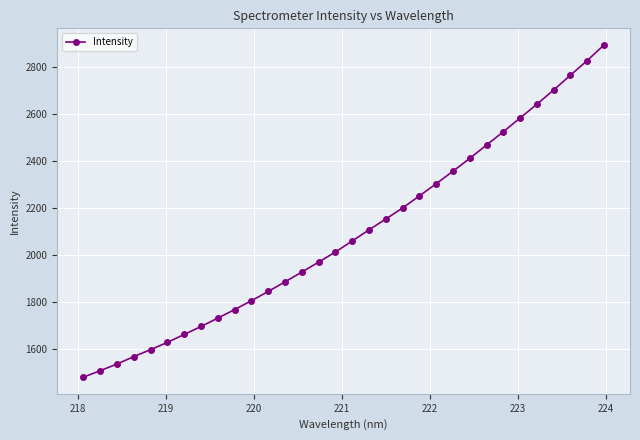

What is the value of the 8th point from the left?

1695.6